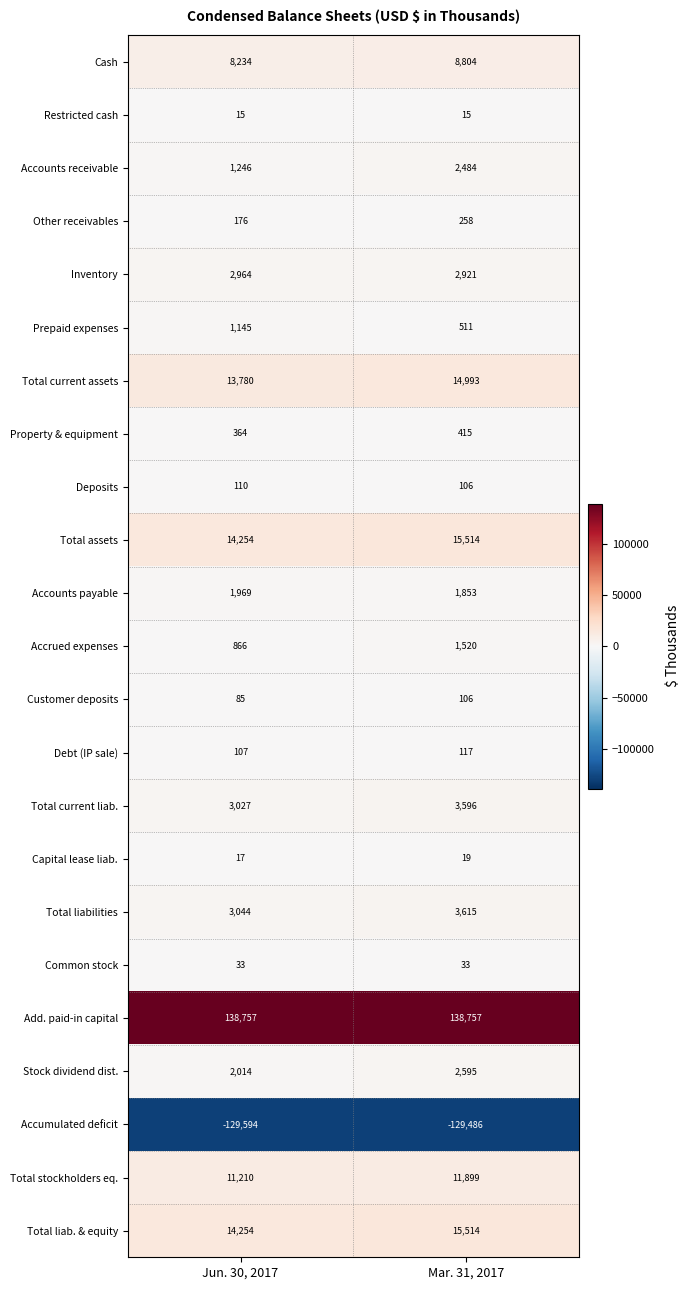

Rank the categories by Accrued expenses value from lowest to highest.

Jun. 30, 2017, Mar. 31, 2017